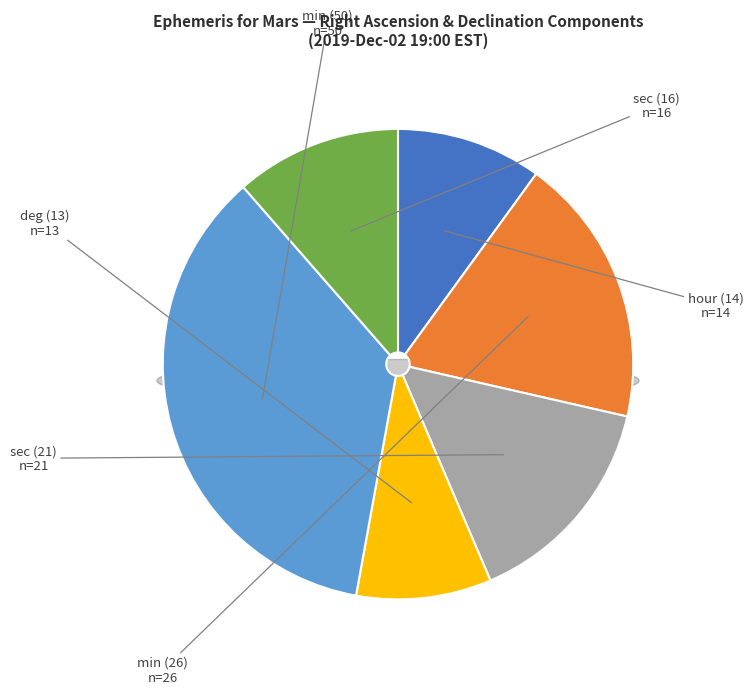

What percentage do hour (14) and sec (21) together represent?

25.0%